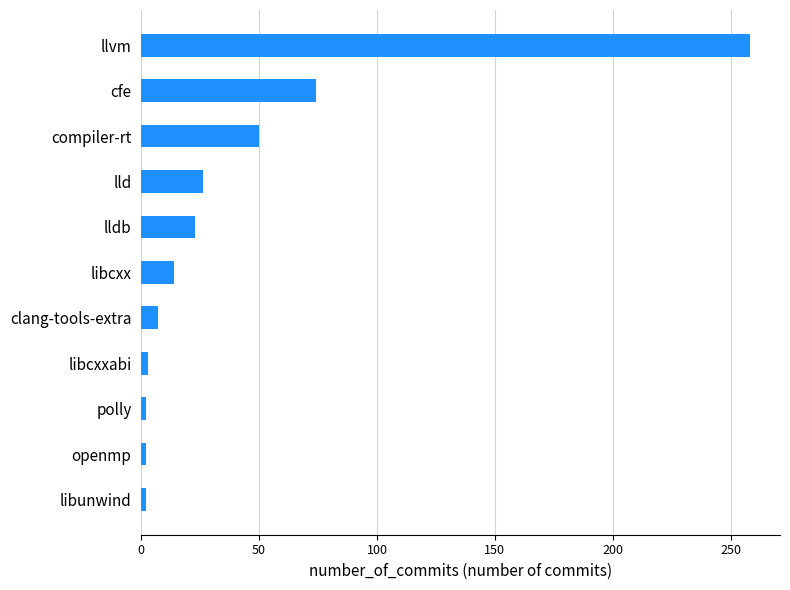

Between lldb and llvm, which is larger?

llvm